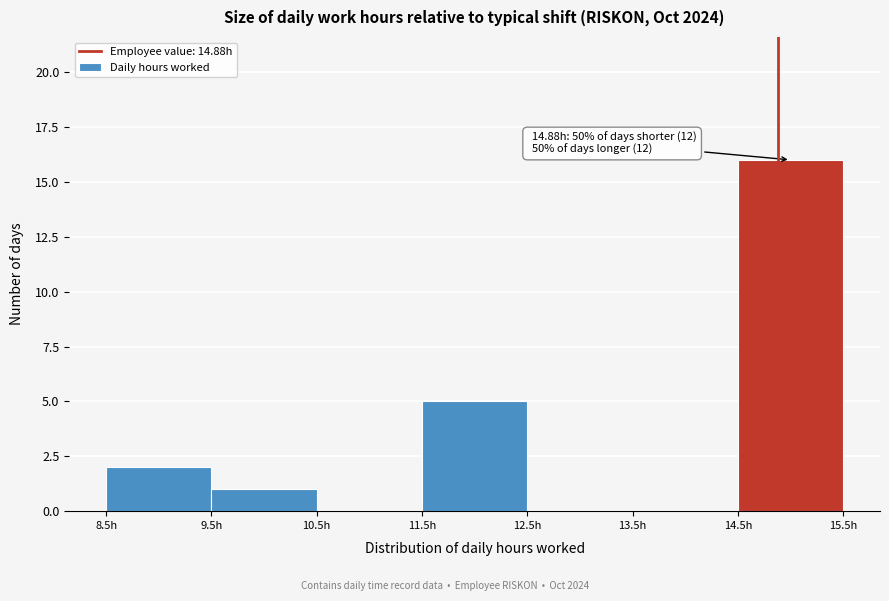

Which range on the x-axis has the tallest bar?

14.5 to 15.5